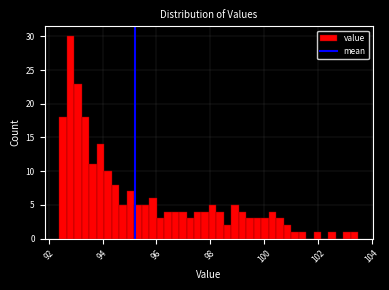

Around what value on the x-axis is the tallest bar? Give the approximate position of its centre, as read against the axis.

92.8